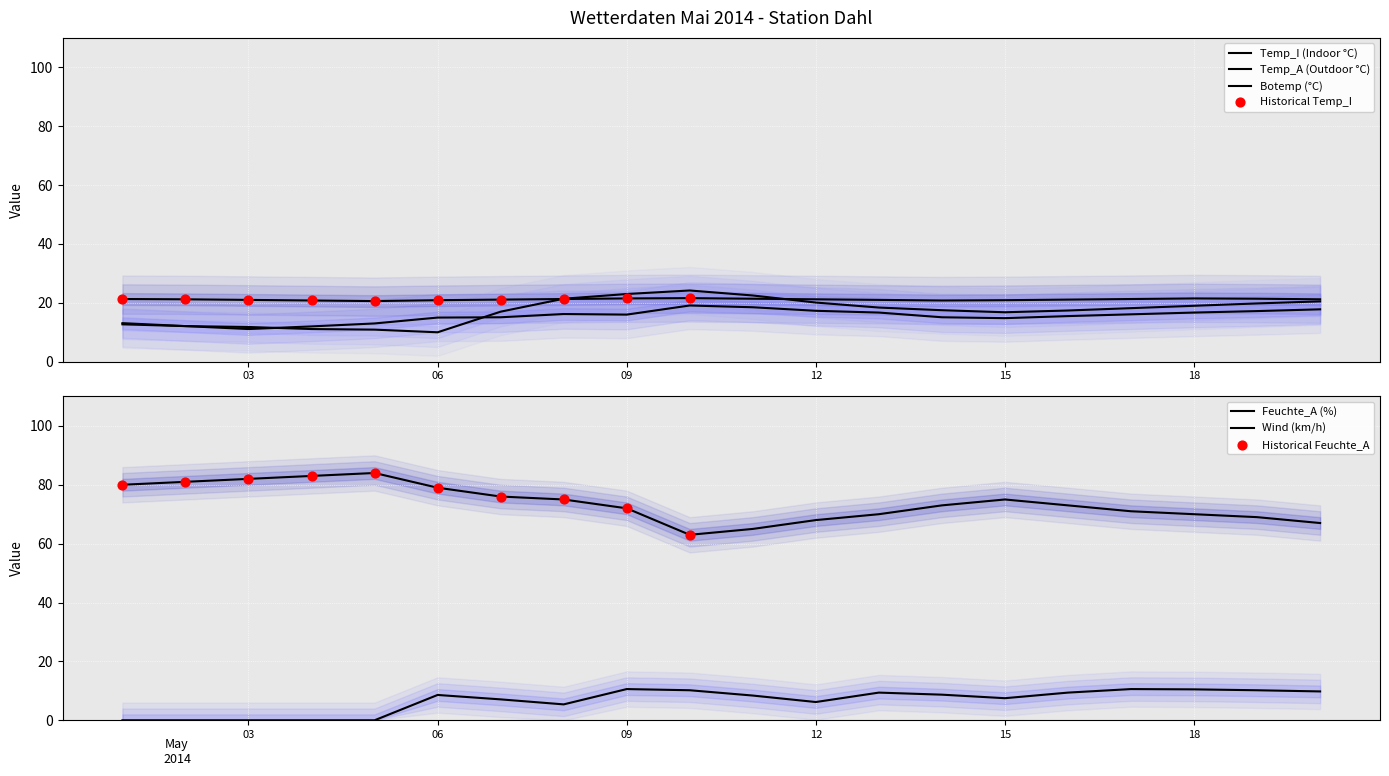

At how many categories does at least one series exceed 39?

20